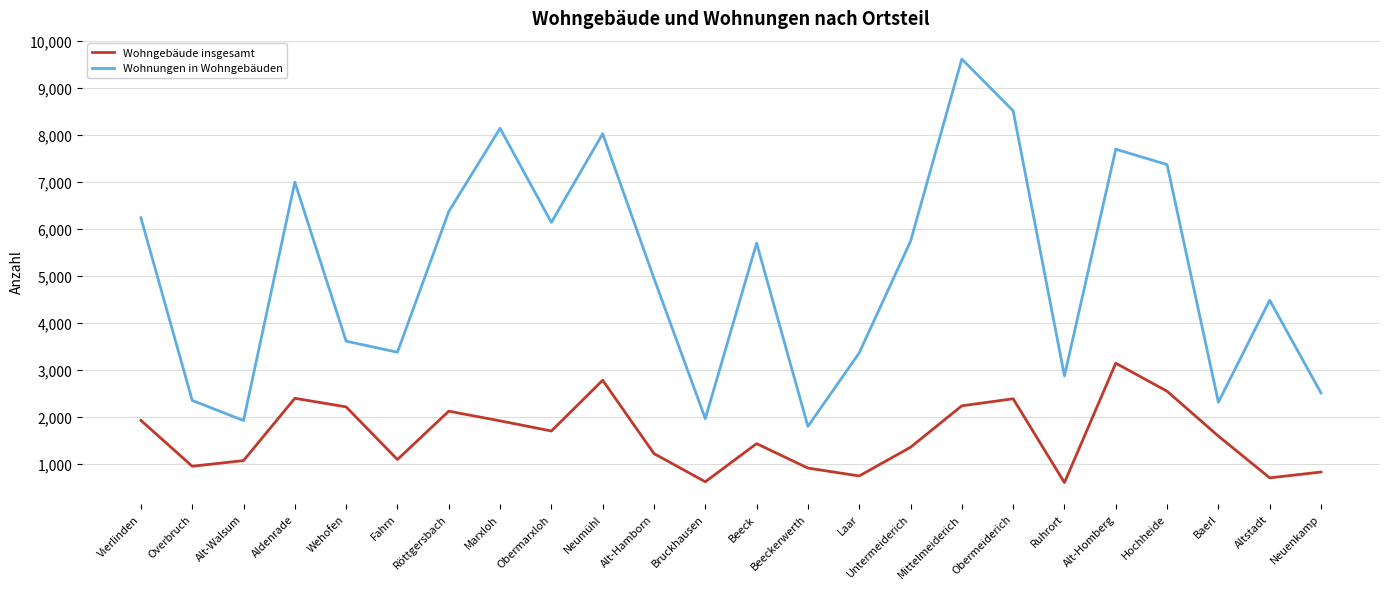

Which series has the widest spread of values?

Wohnungen in Wohngebäuden